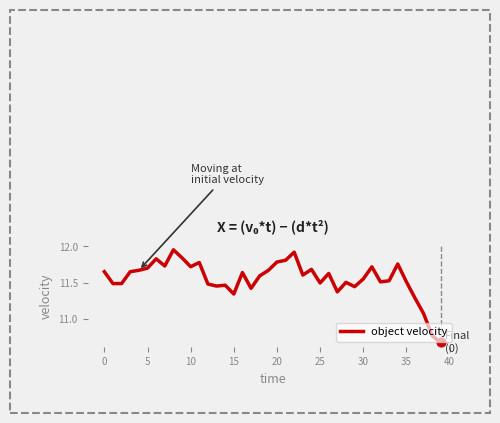

What is the difference between the maximum and minimum values?

1.3